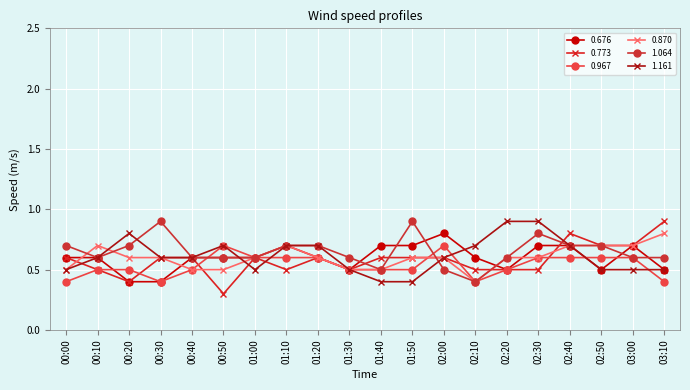

What is the minimum value shown in the chart?

0.3